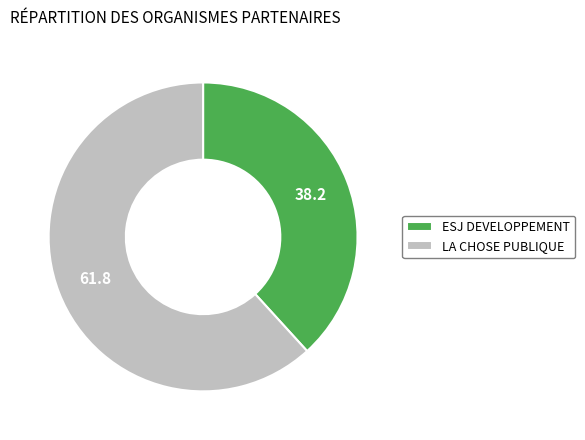

Which has a higher value, ESJ DEVELOPPEMENT or LA CHOSE PUBLIQUE?

LA CHOSE PUBLIQUE